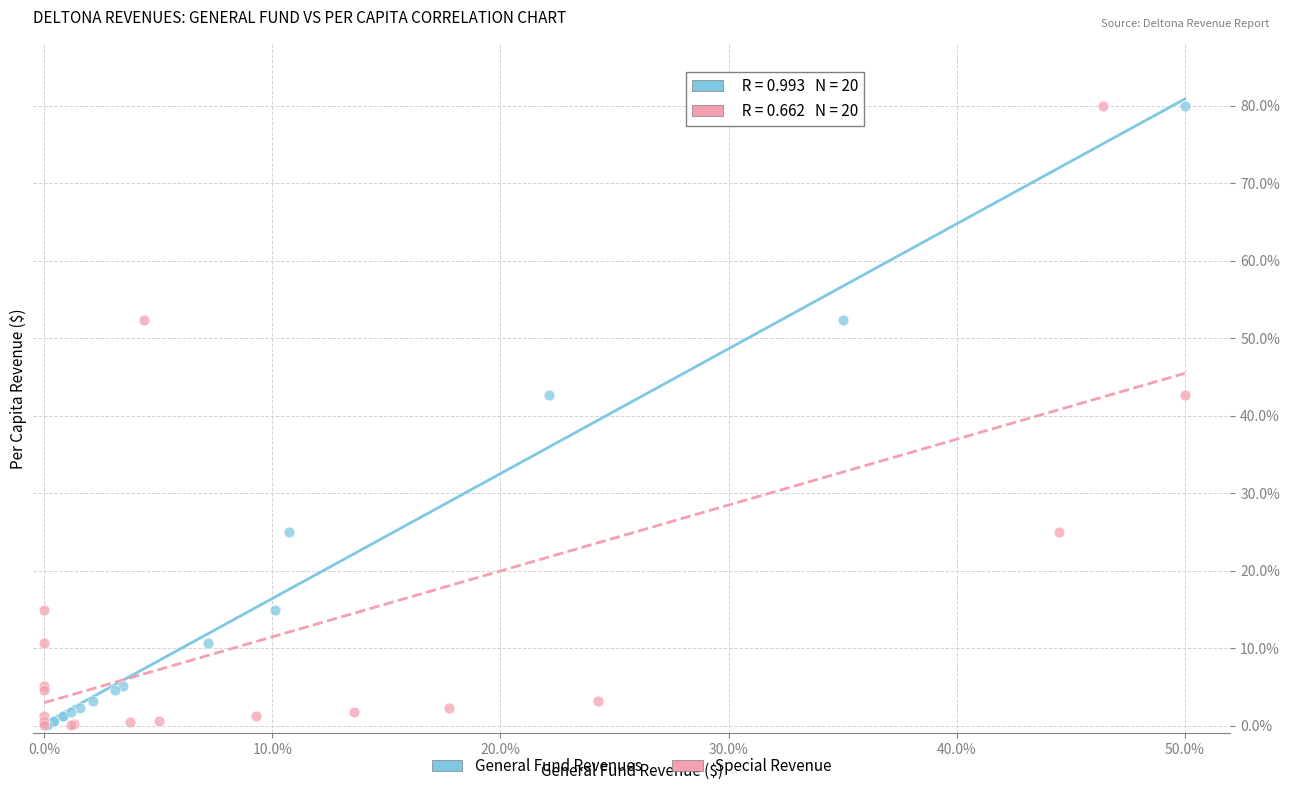

What are all the series names shown in the legend?

General Fund Revenues, Special Revenue